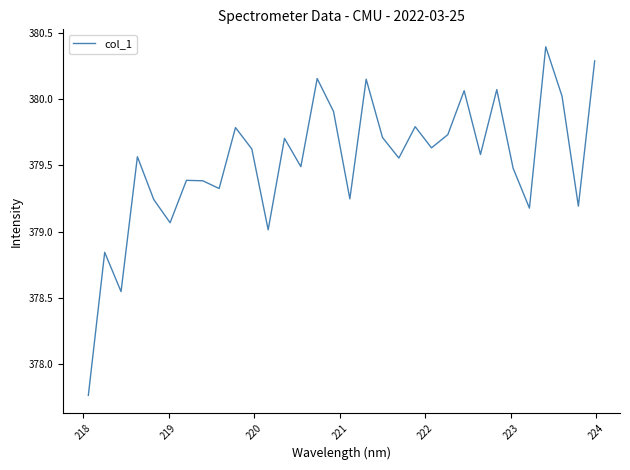

What is the greatest value displayed?

380.4